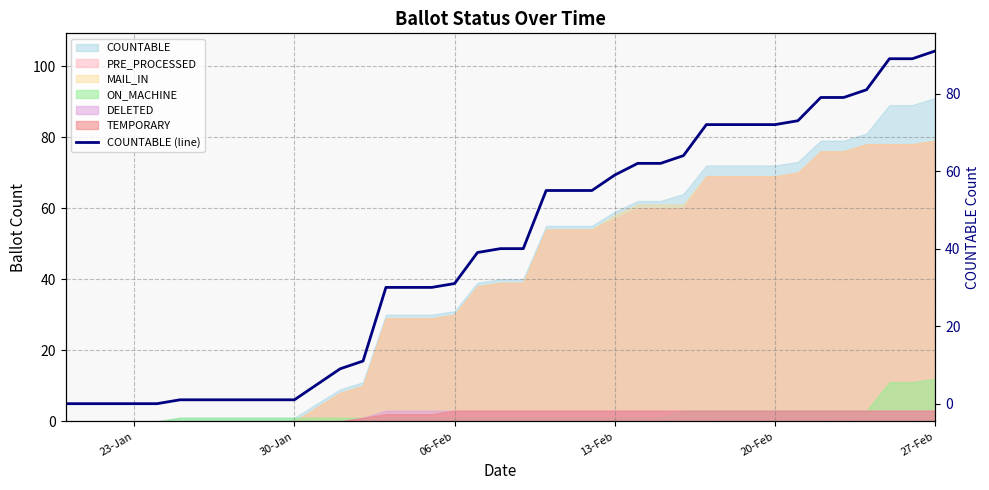

How many data points does each series have?

38